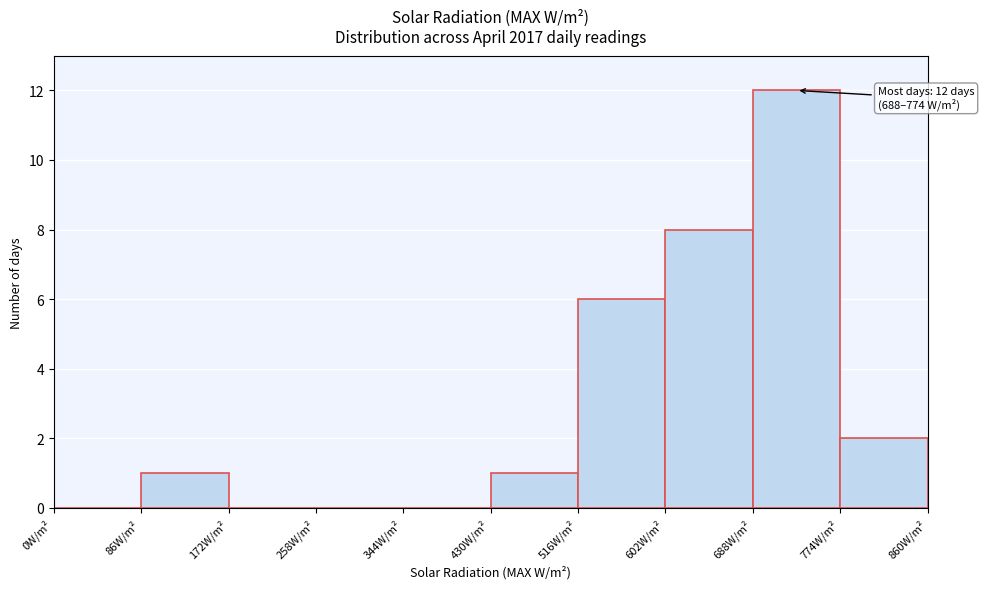

Which range on the x-axis has the tallest bar?

688 to 774